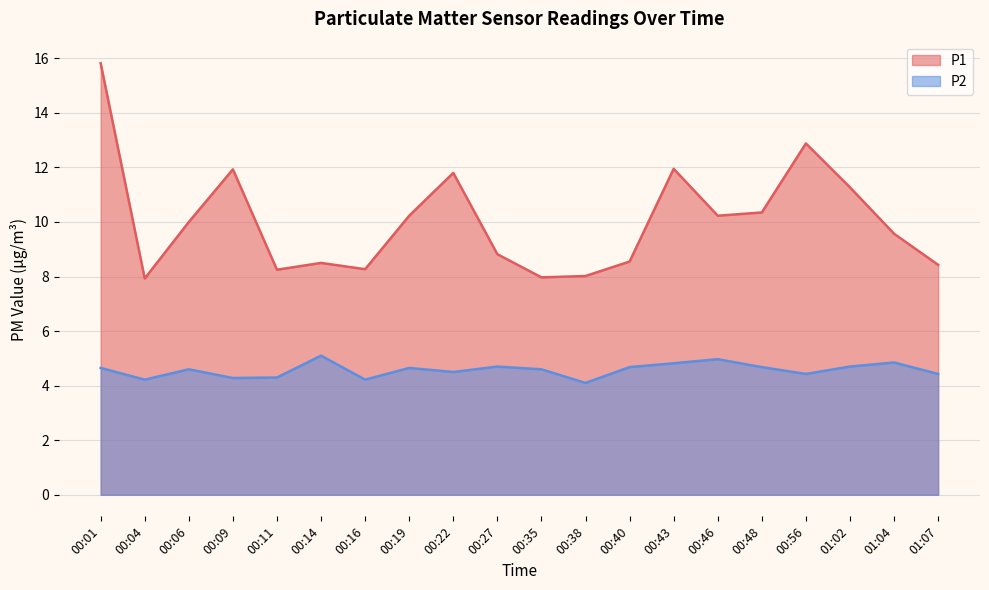

True or false: P1 and P2 intersect in this chart.

False